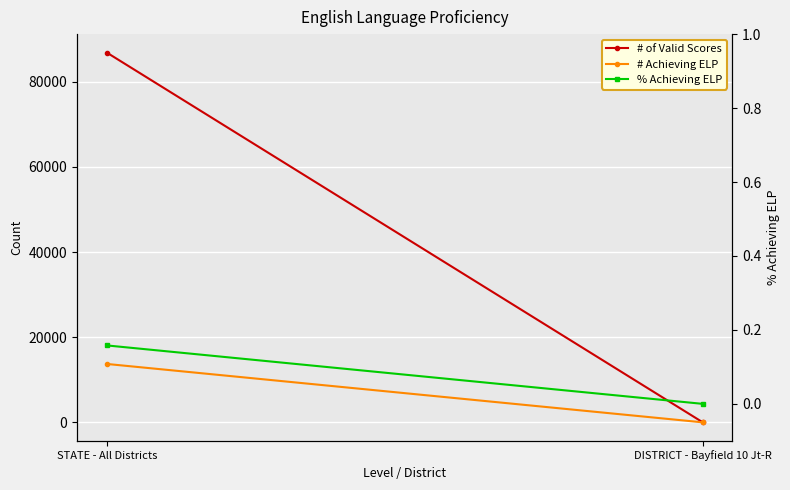

Between STATE - All Districts and DISTRICT - Bayfield 10 Jt-R, which is larger?

STATE - All Districts